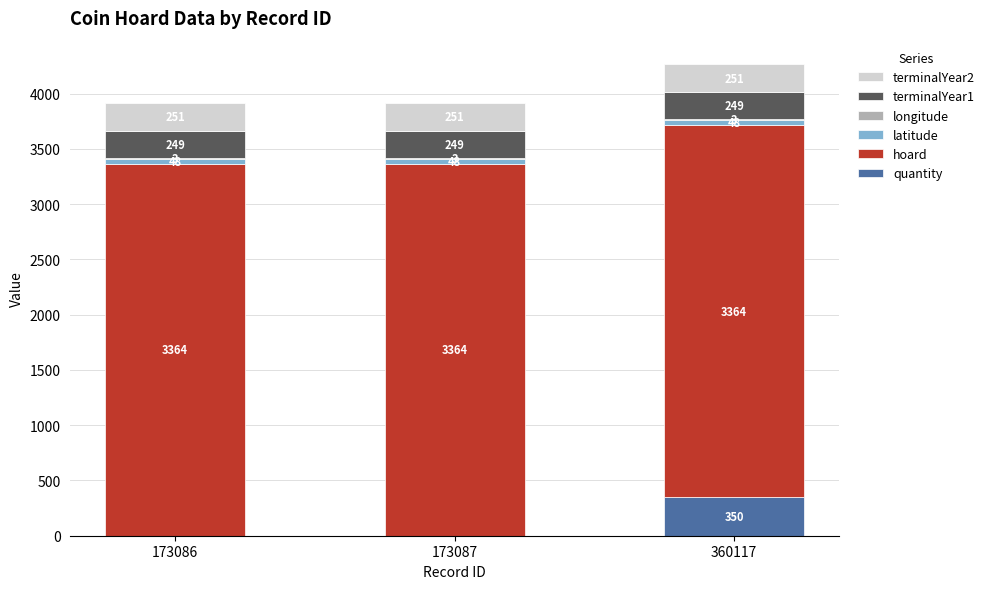

At which category is the sum across all series the highest?

360117